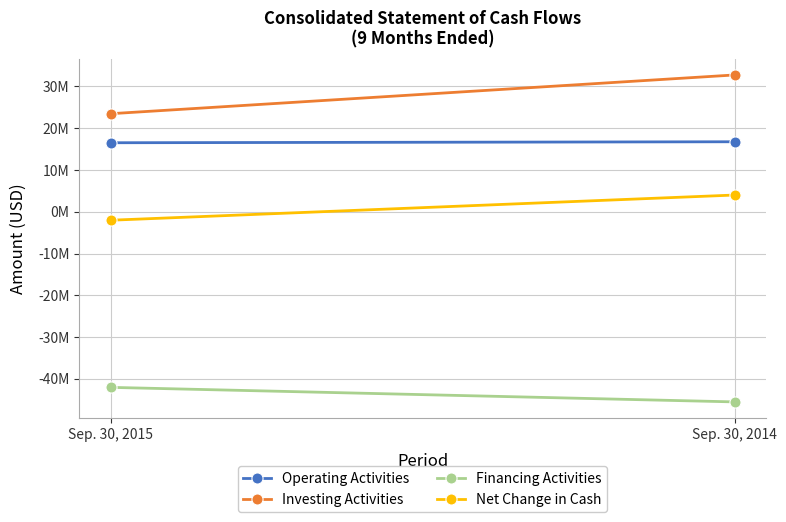

Which series has the largest range (max minus min)?

Investing Activities